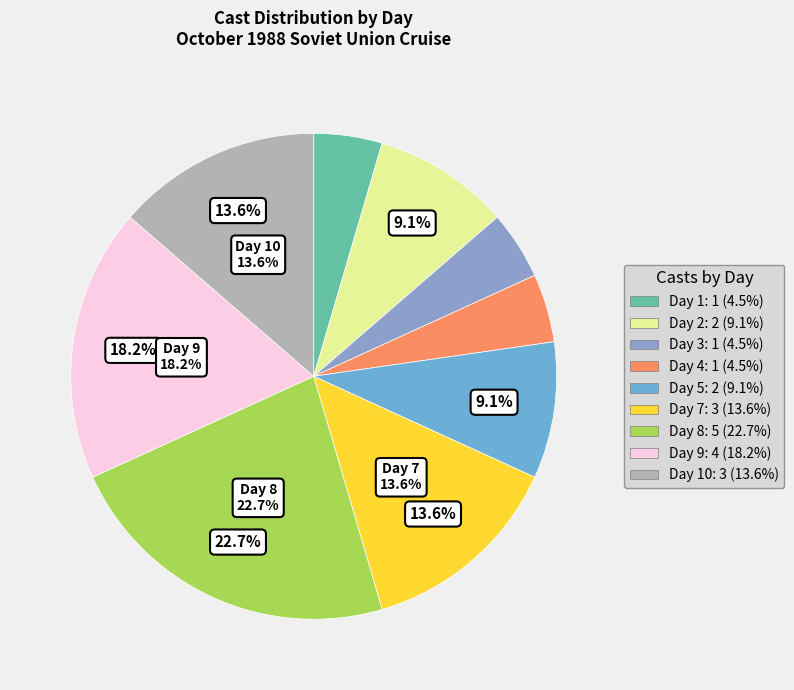

The Day 2 slice represents 23% of the pie. True or false?

False